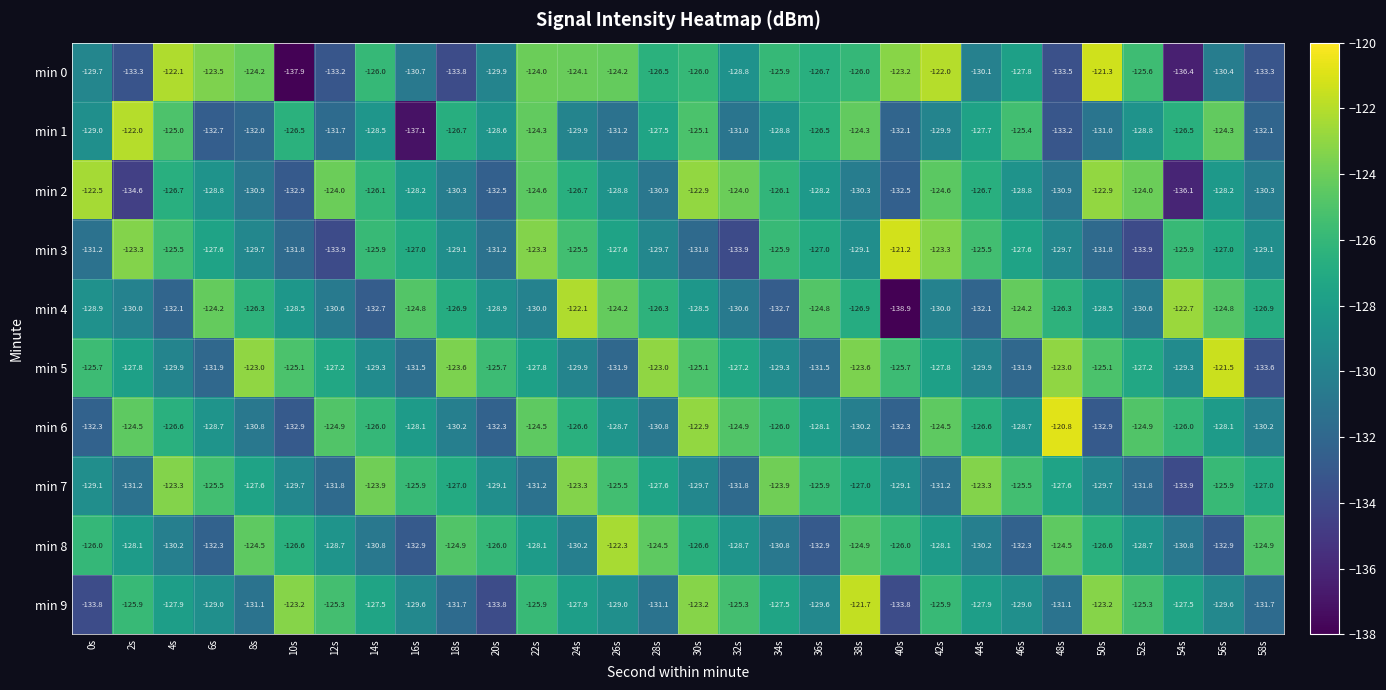

What is the average value of the min 7 series?

-127.8